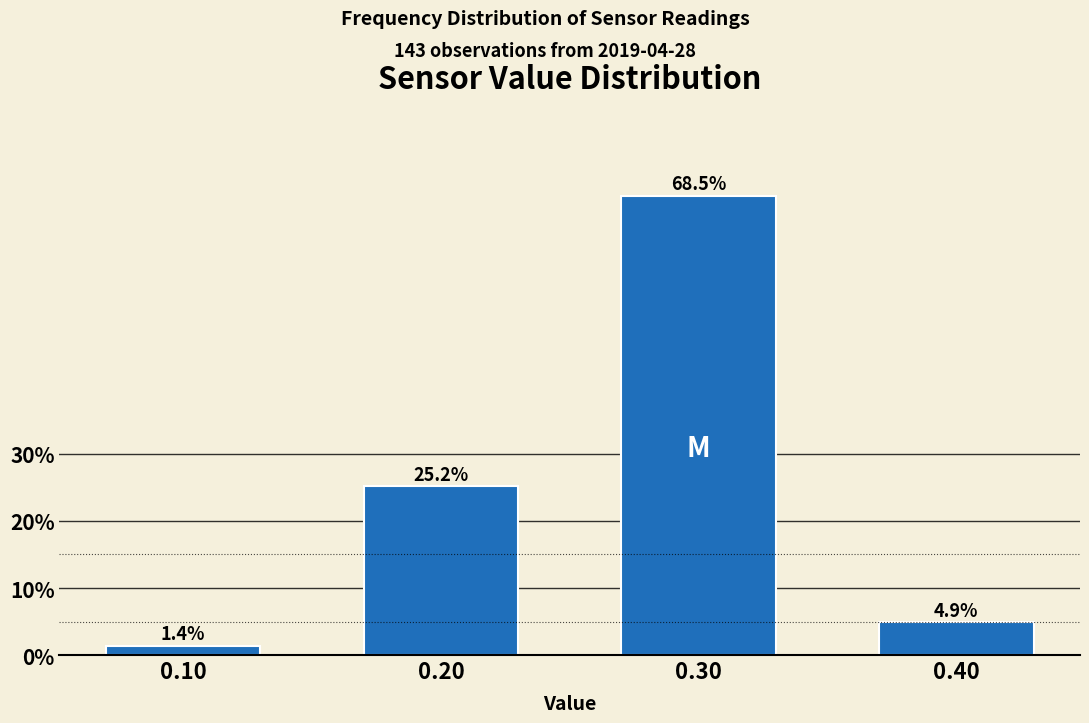

Reading right to left, extract all data points from this chart.

0.40=4.9	0.30=68.5	0.20=25.2	0.10=1.4